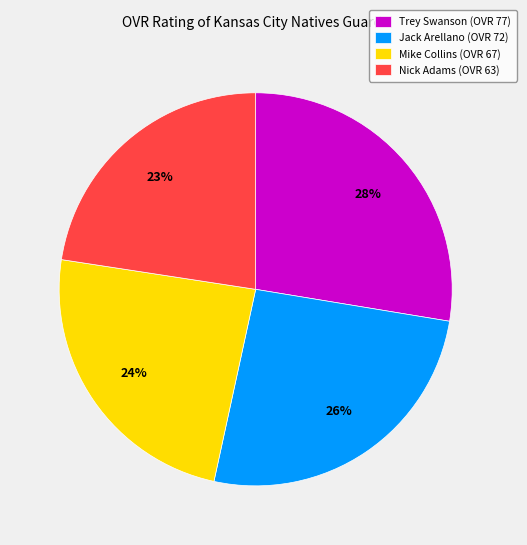

Does any single category account for the majority?

No